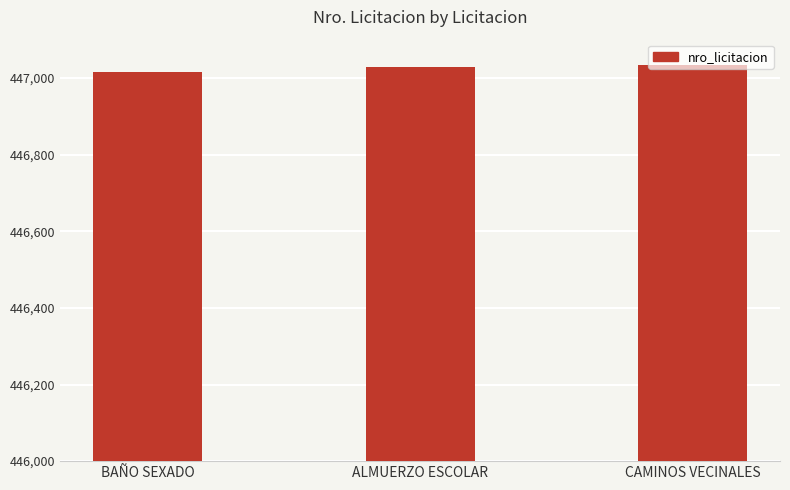

Reading right to left, what are all the values shown in this chart?

447035	447028	447016